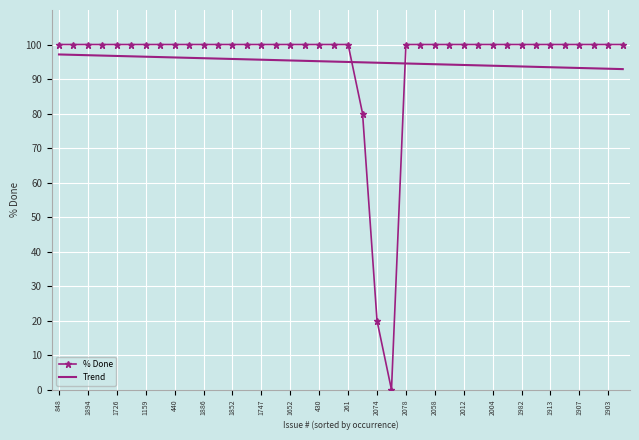

After their last crossing, which series has the higher values: % Done or Trend?

% Done